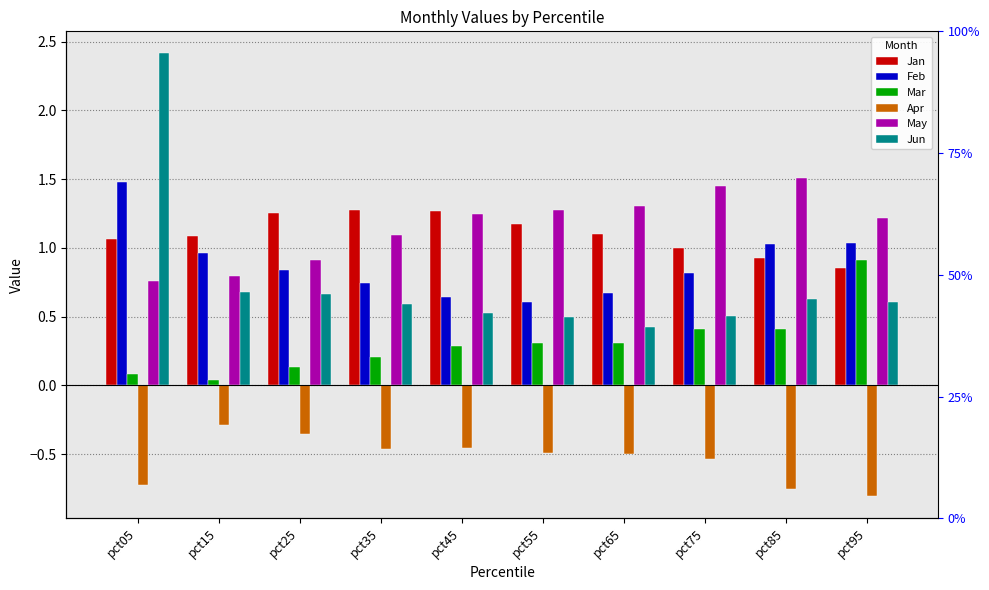

How many bars are there in each group?

6